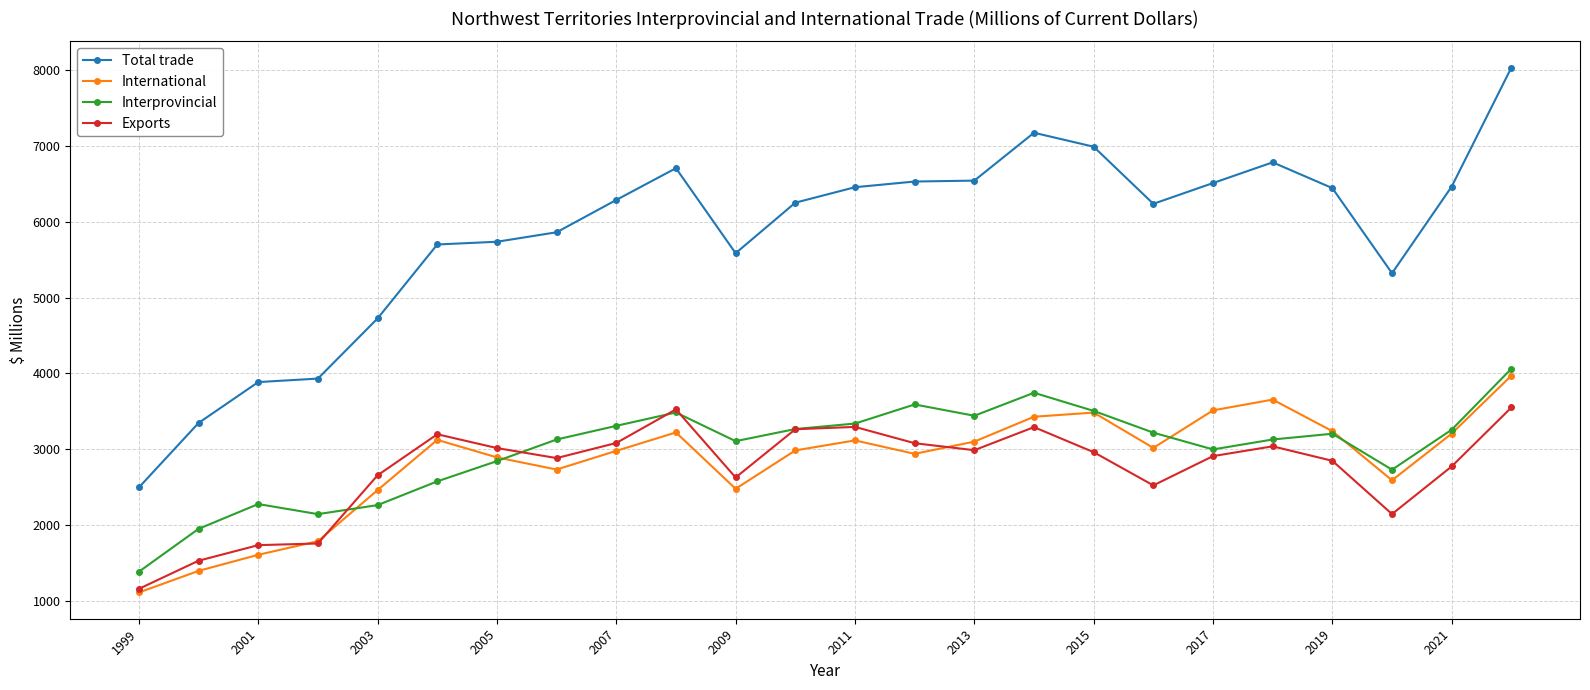

What is the value of the Total trade point at the 20th from the left?

6782